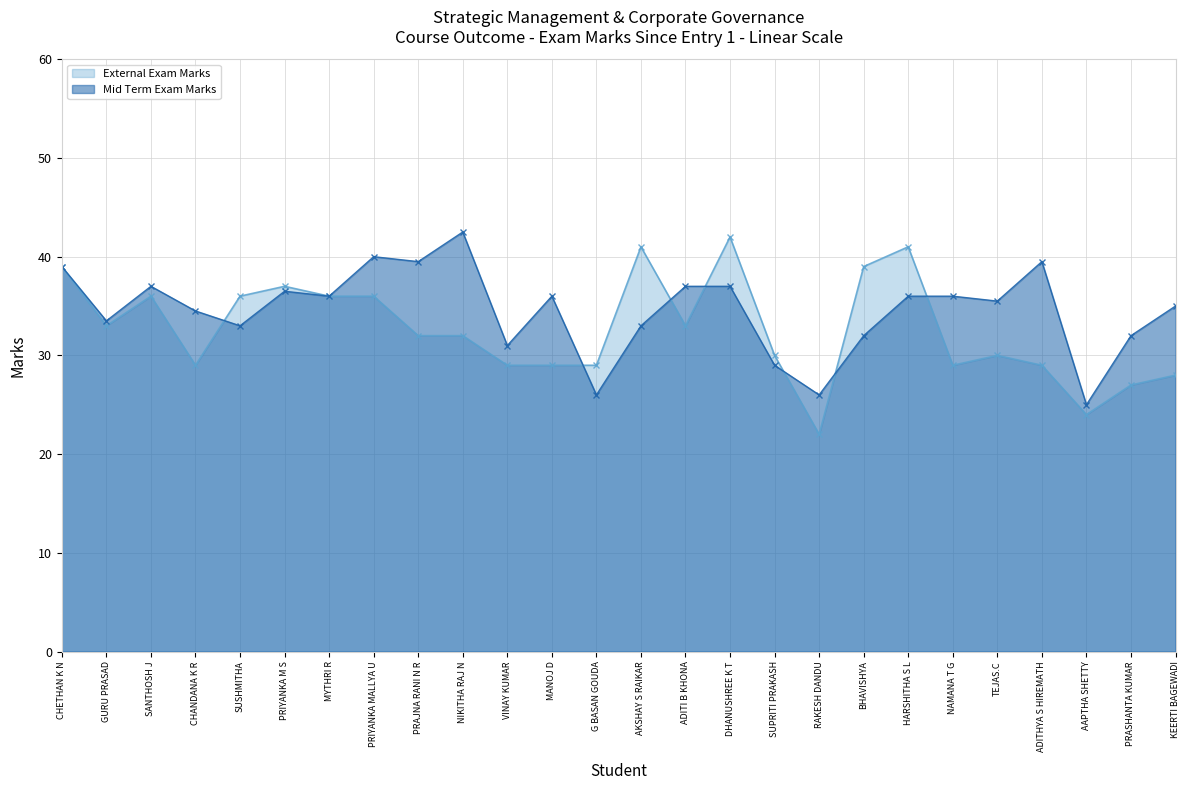

Is the value of Mid Term Exam Marks at CHETHAN K N greater than the value of External Exam Marks at AKSHAY S RAIKAR?

No